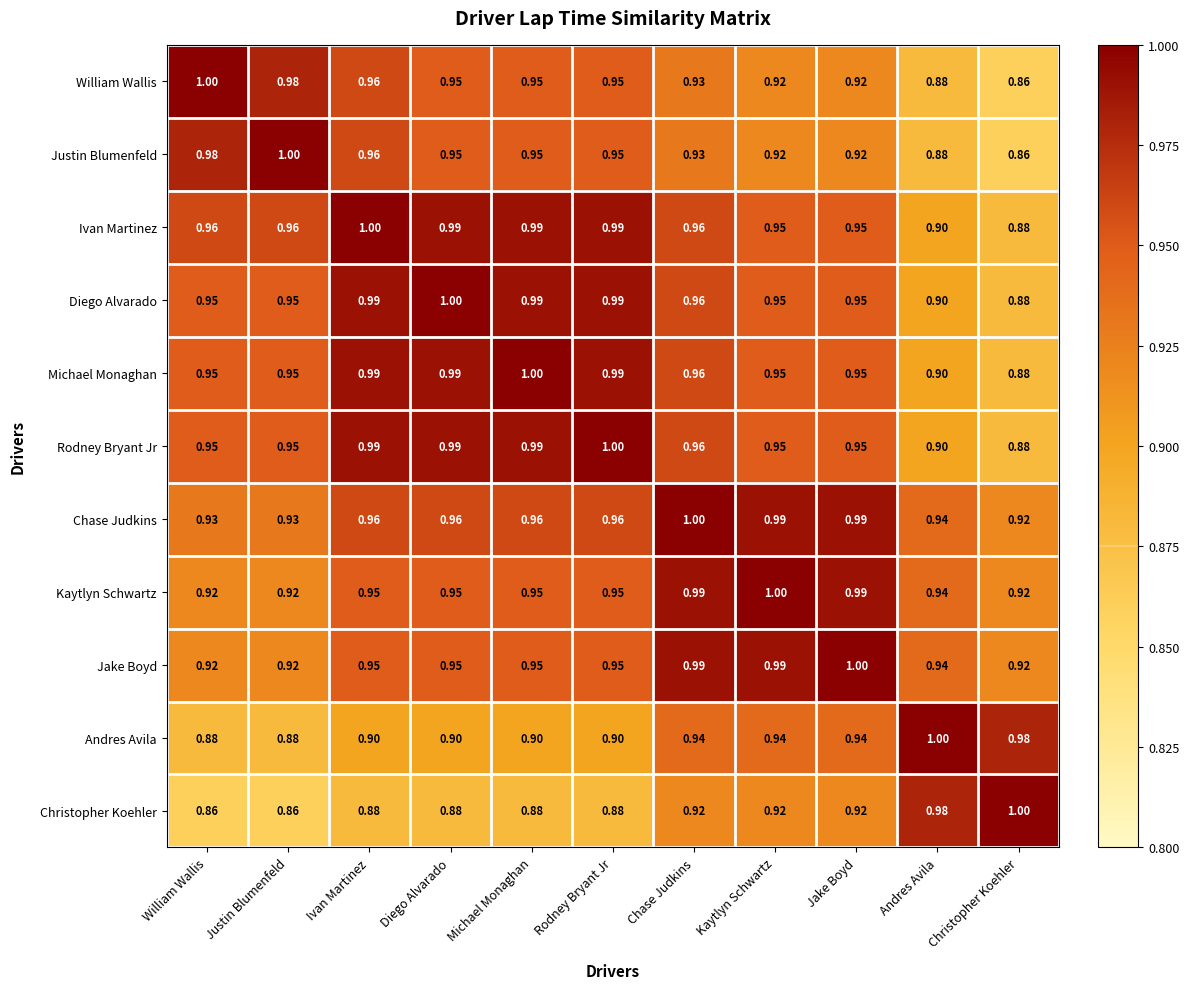

What is the difference between the highest and lowest values at Kaytlyn Schwartz?

0.1